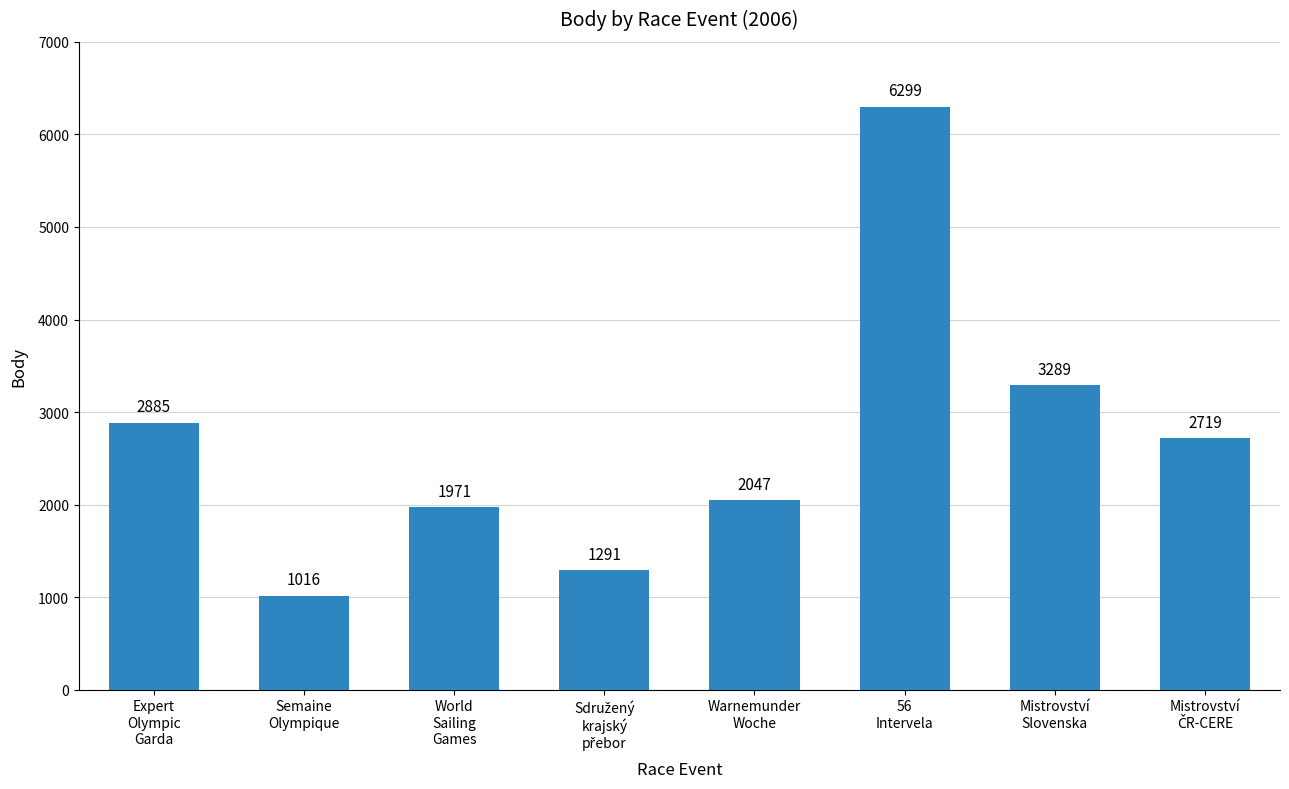

What is the value of the 2nd bar from the left?

1016